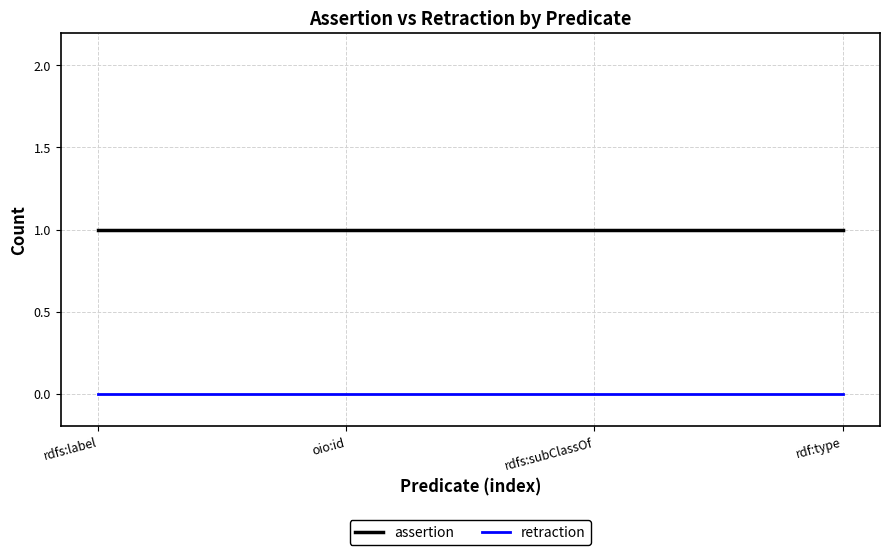

List the series in order of their peak value, lowest first.

retraction, assertion